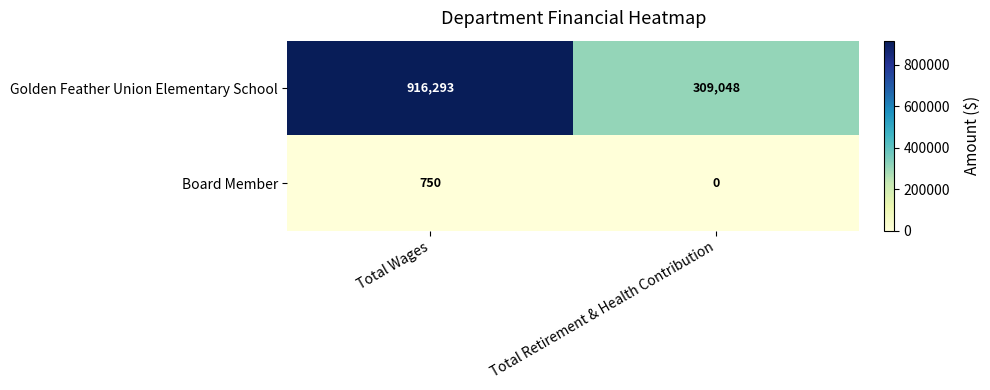

Which series has the widest spread of values?

Golden Feather Union Elementary School